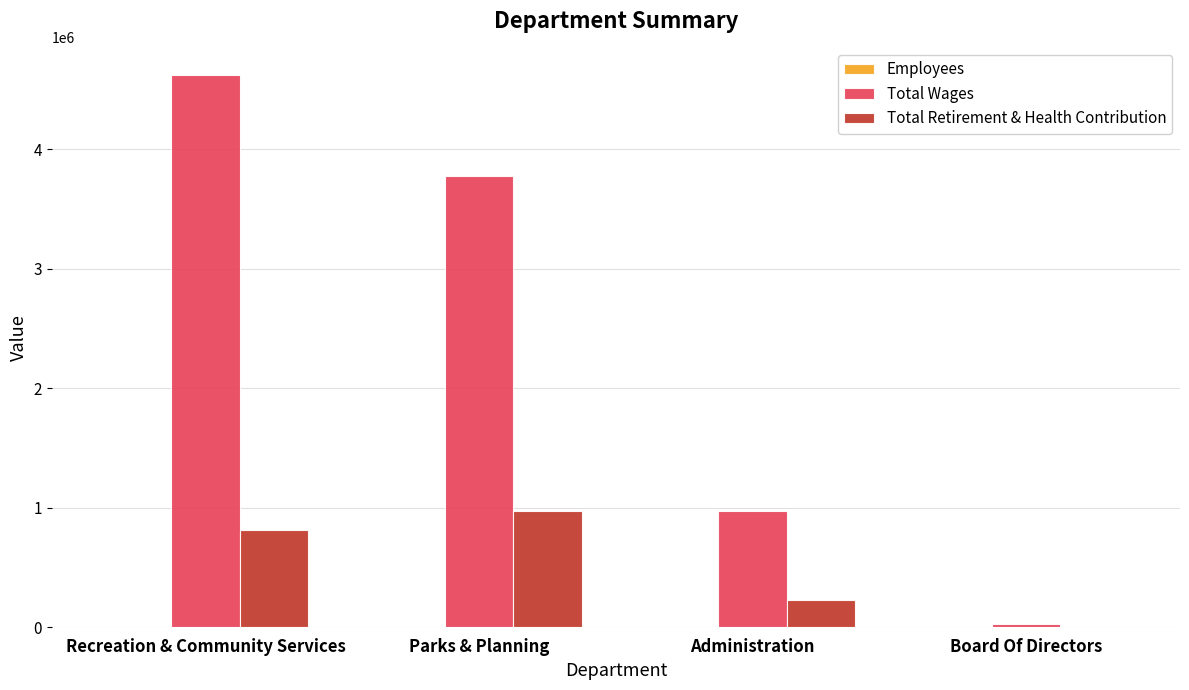

Which series changed the most between Recreation & Community Services and Board Of Directors?

Total Wages